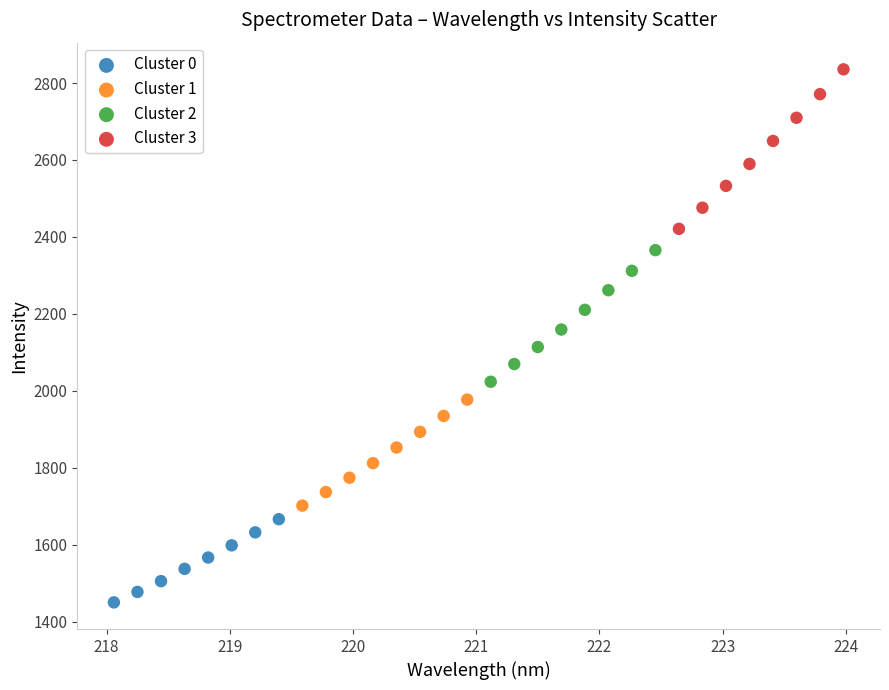

Which series contains the lowest Y value?

Cluster 0